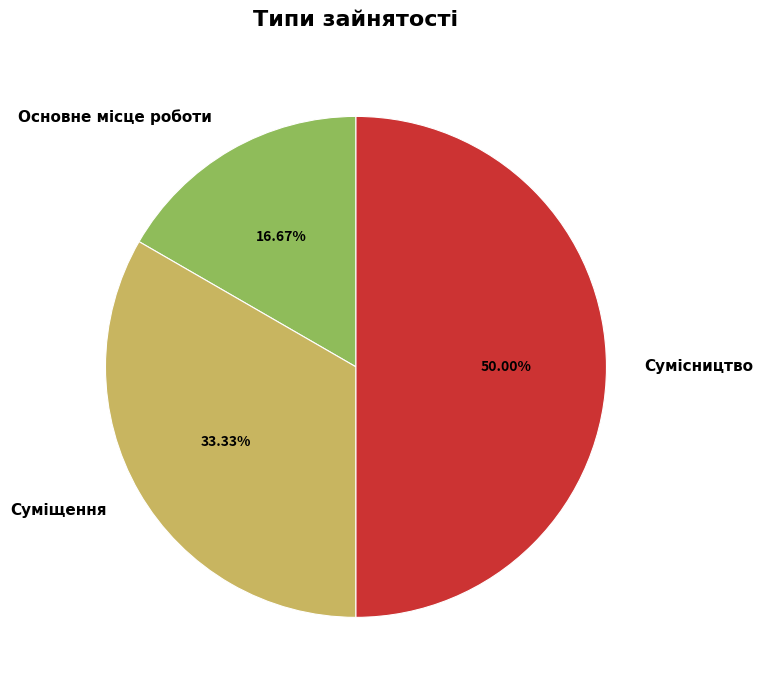

The Сумісництво slice represents 59% of the pie. True or false?

False